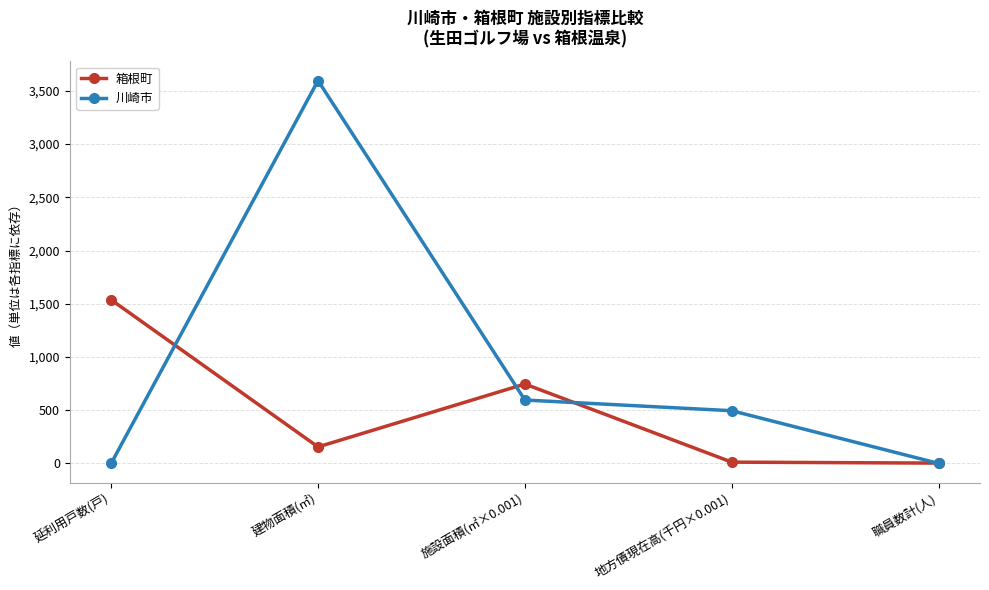

What is the difference between the maximum and second lowest values in the 箱根町 series?

1525.0